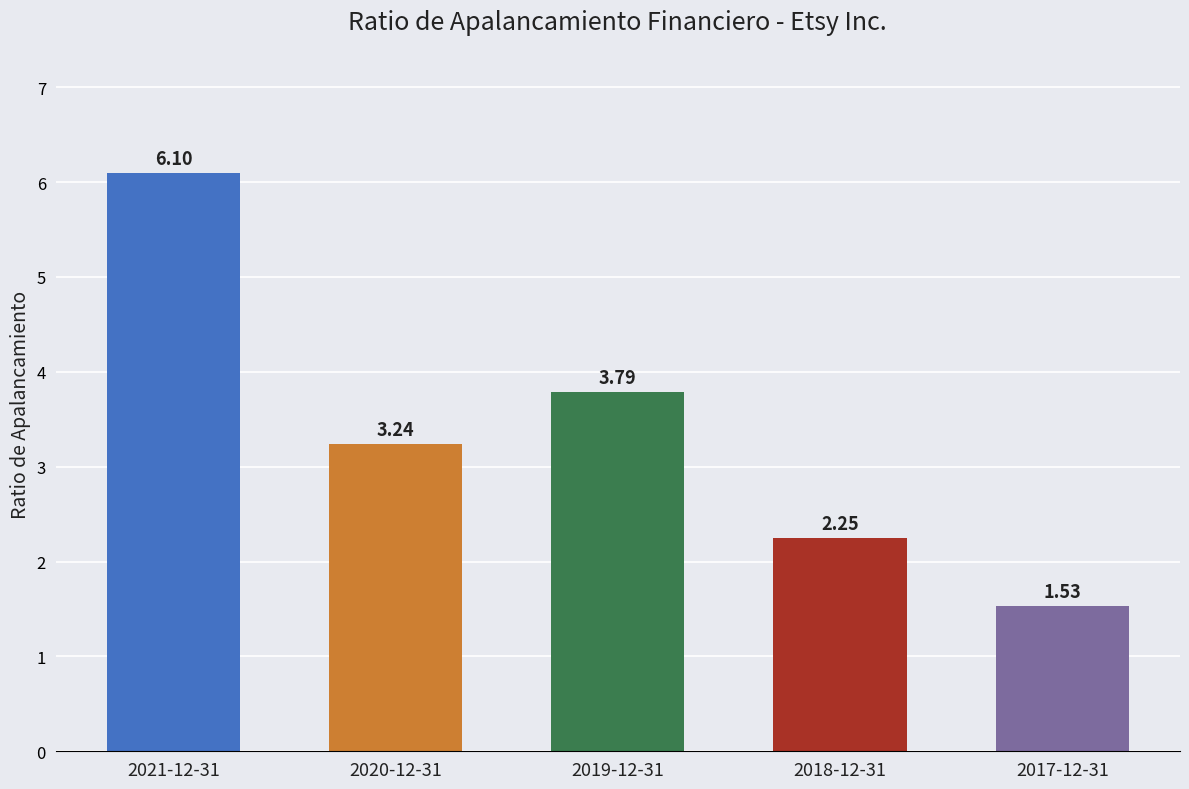

Where is the data nearest to the value 3?

2020-12-31